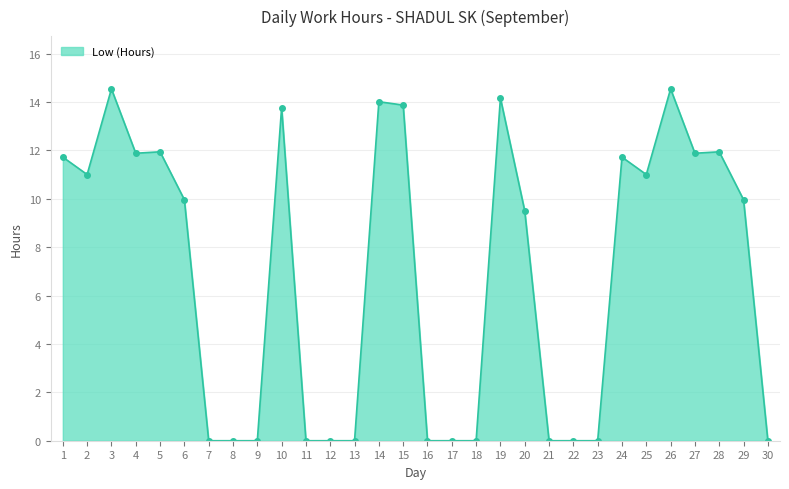

Is it true that the value at 22 is 0.0?

True